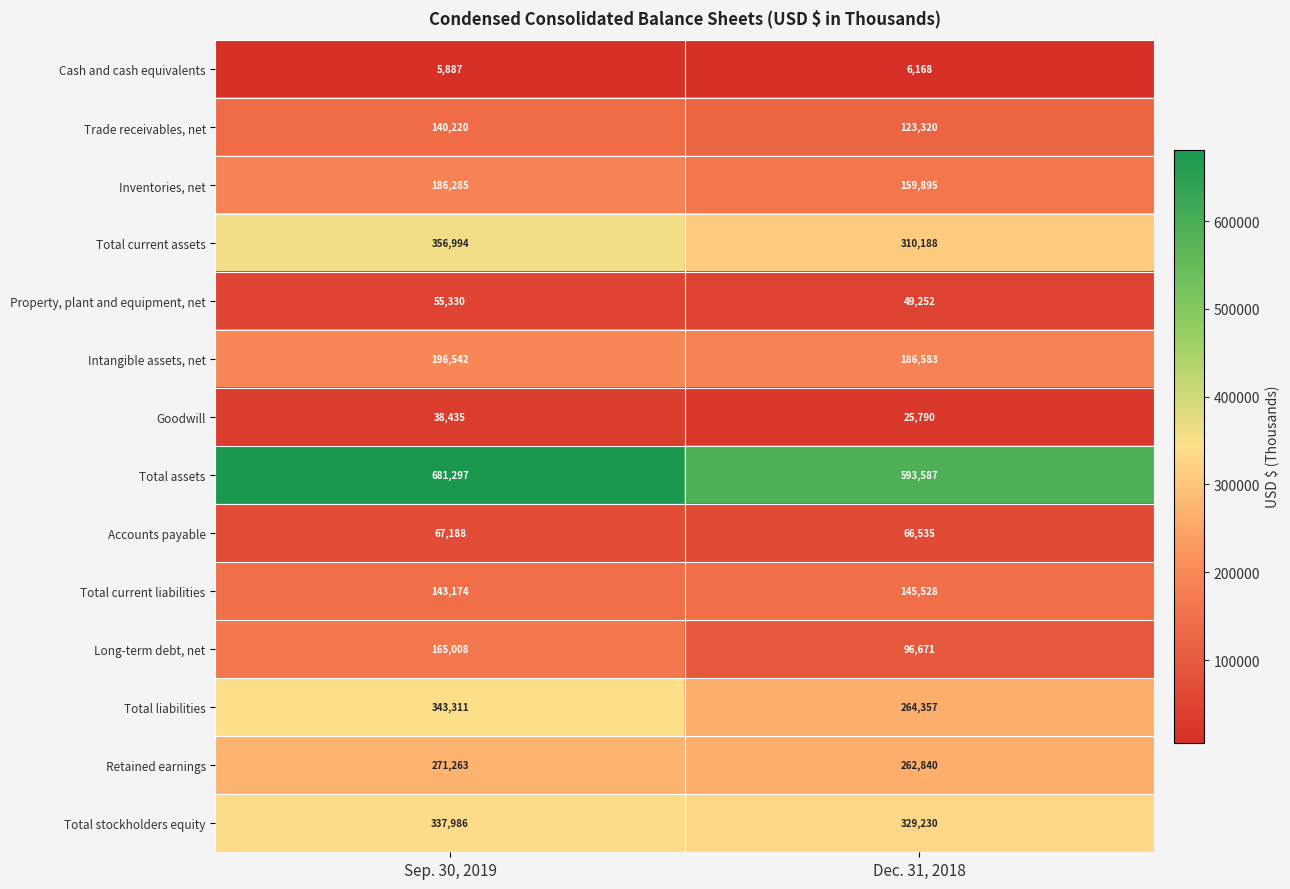

What value does the Long-term debt, net series have at Sep. 30, 2019, to the nearest 100?

165000